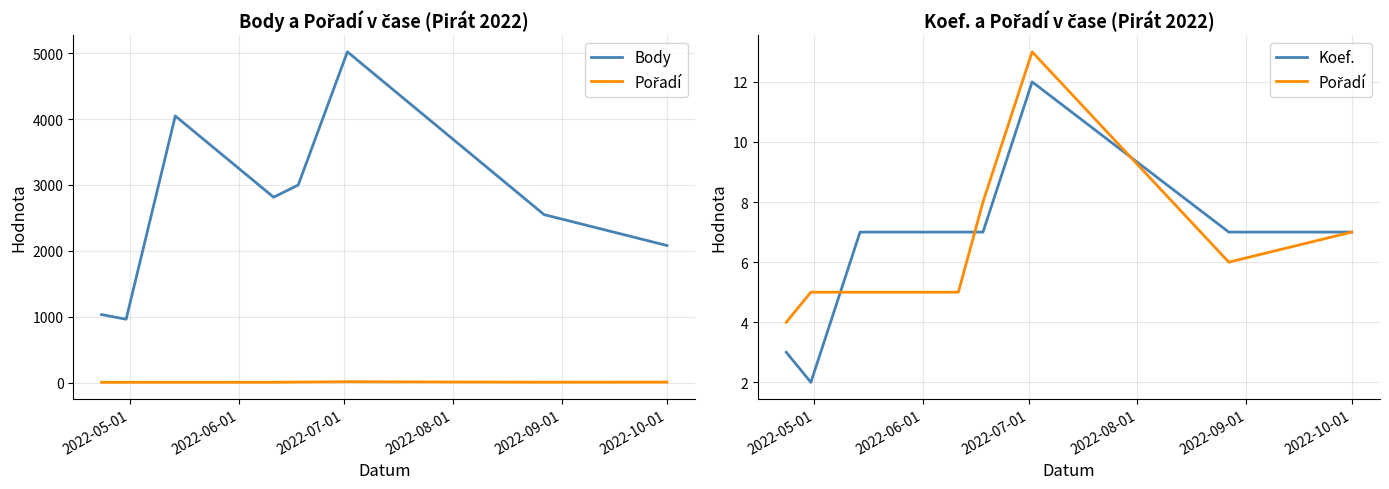

How many data points in Koef. are above 7?

1